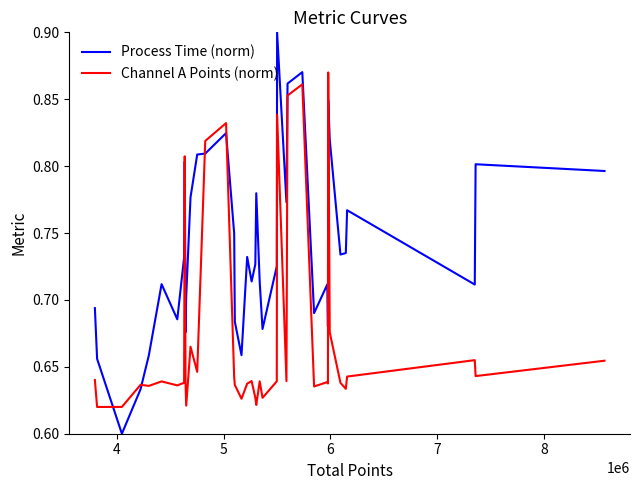

Which series has the largest total across all categories?

Process Time (norm)